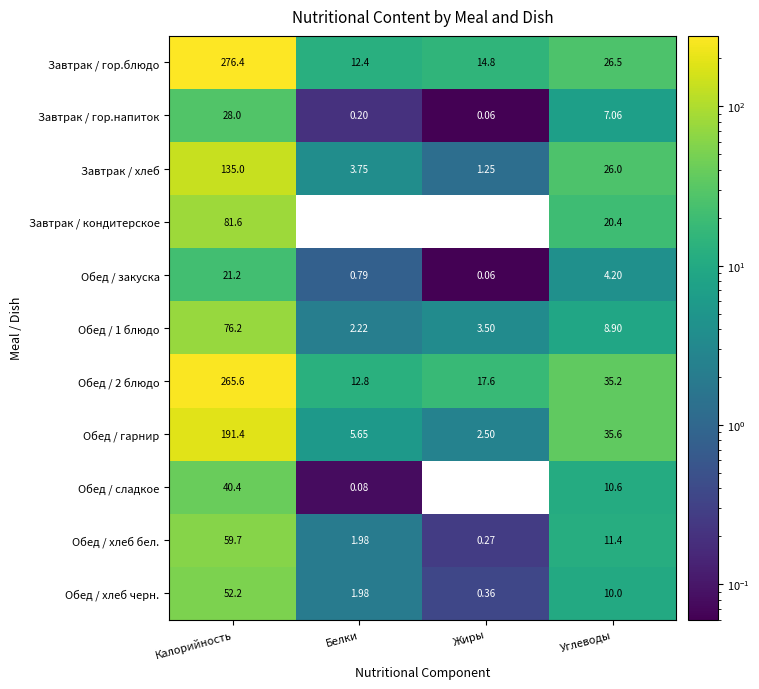

List the labels in order of Завтрак / гор.блюдо value, smallest first.

Белки, Жиры, Углеводы, Калорийность